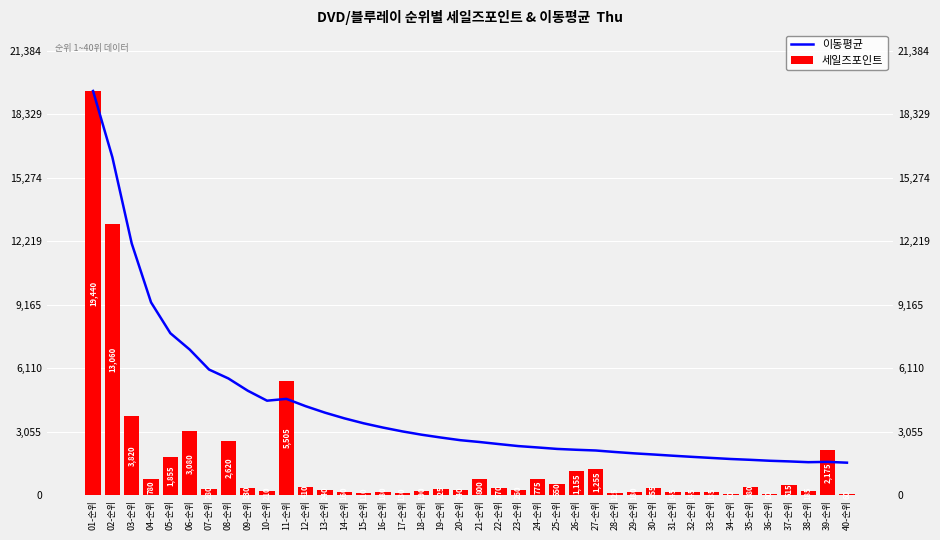

Count the number of categories in the chart.

40